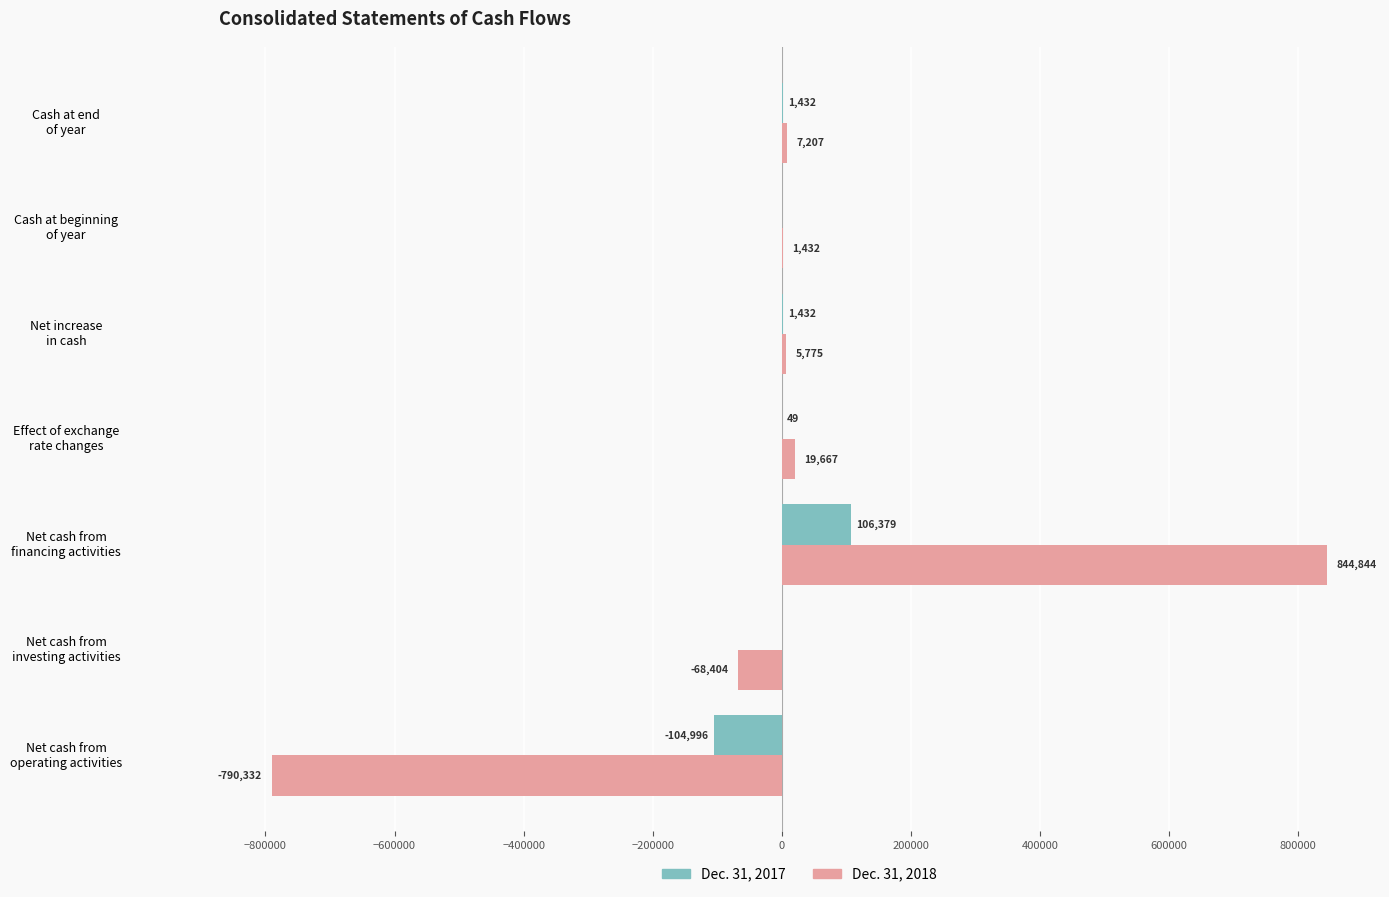

How many values in Dec. 31, 2018 are above zero?

5